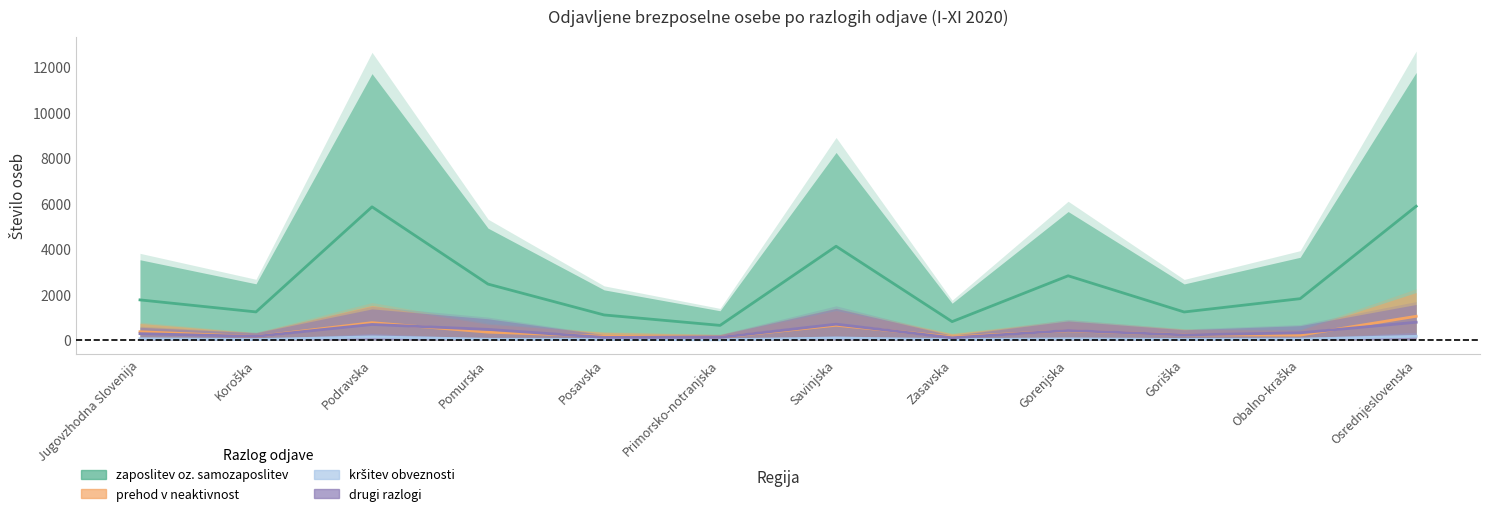

What are all the series names shown in the legend?

zaposlitev oz. samozaposlitev, prehod v neaktivnost, kršitev obveznosti, drugi razlogi